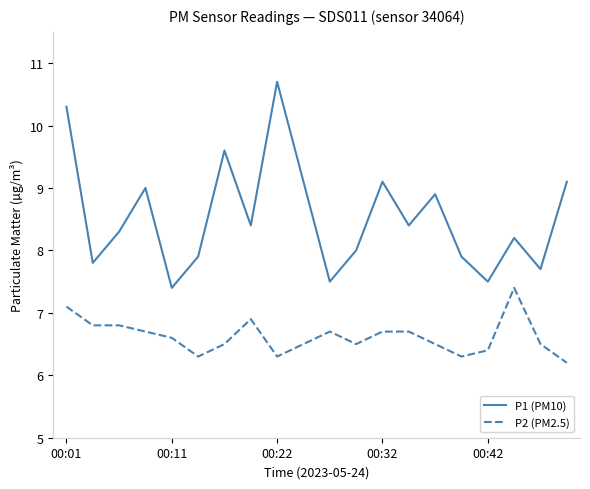

What is the difference between the maximum and minimum values in the P1 (PM10) series?

3.3